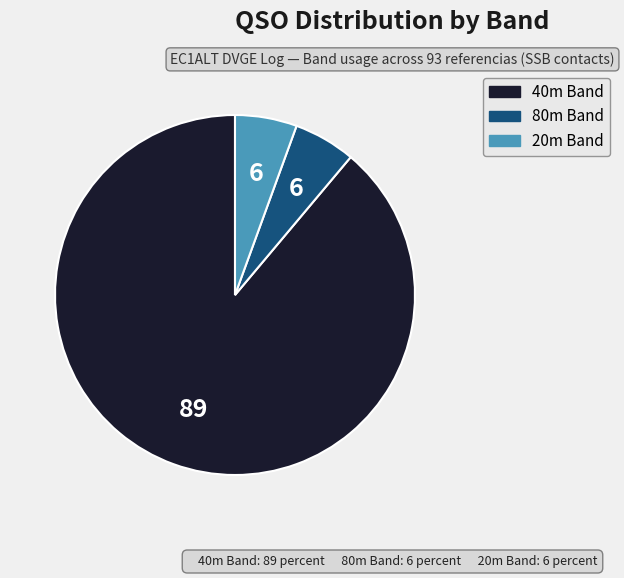

Is there a majority slice in this chart?

Yes